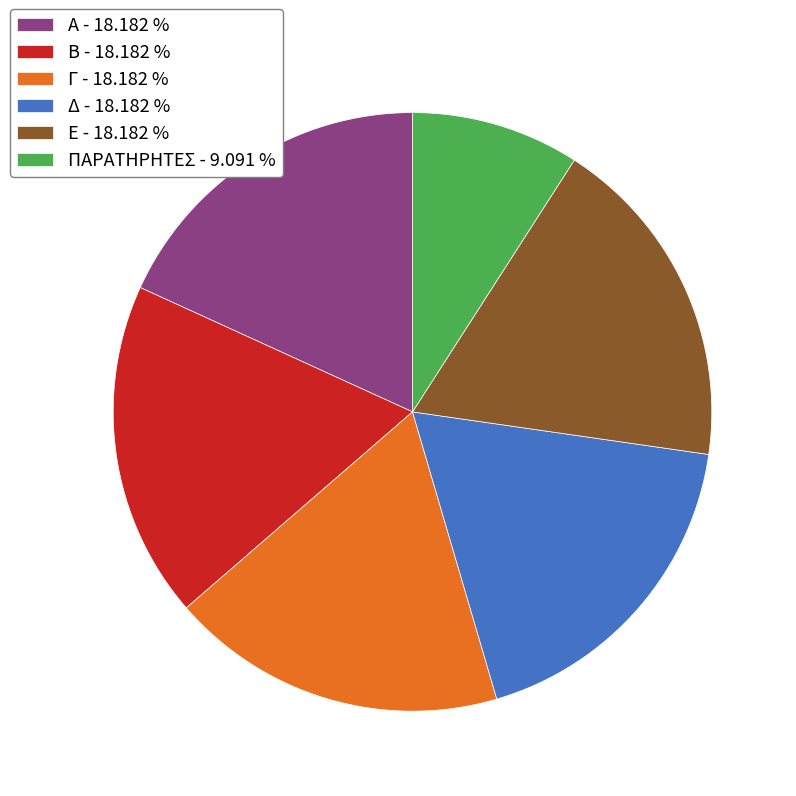

Is there any slice that represents more than half of the pie?

No